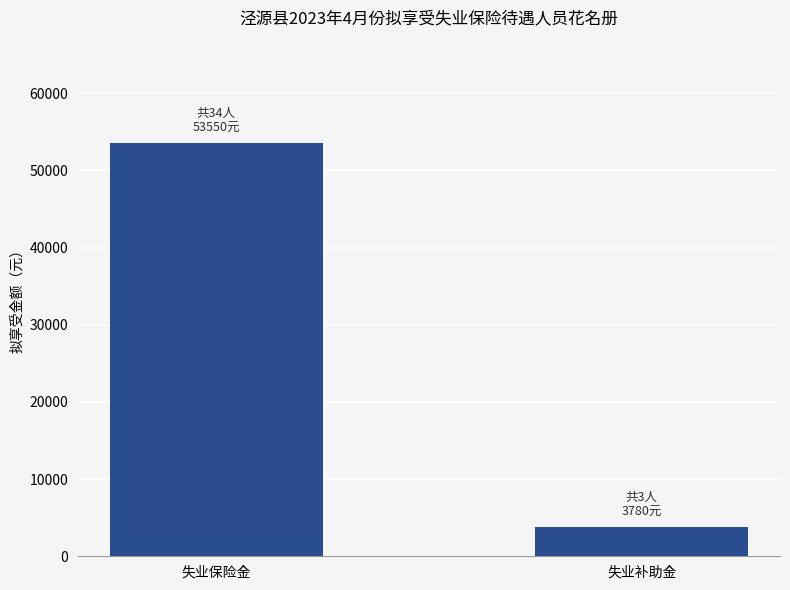

The chart shows a value of 6598 at 失业补助金. True or false?

False